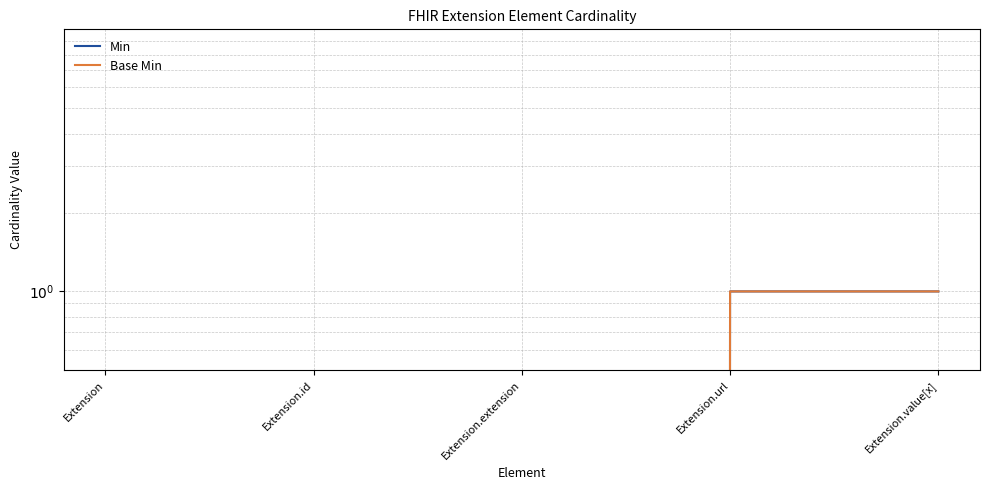

True or false: Min and Base Min cross at least once.

False